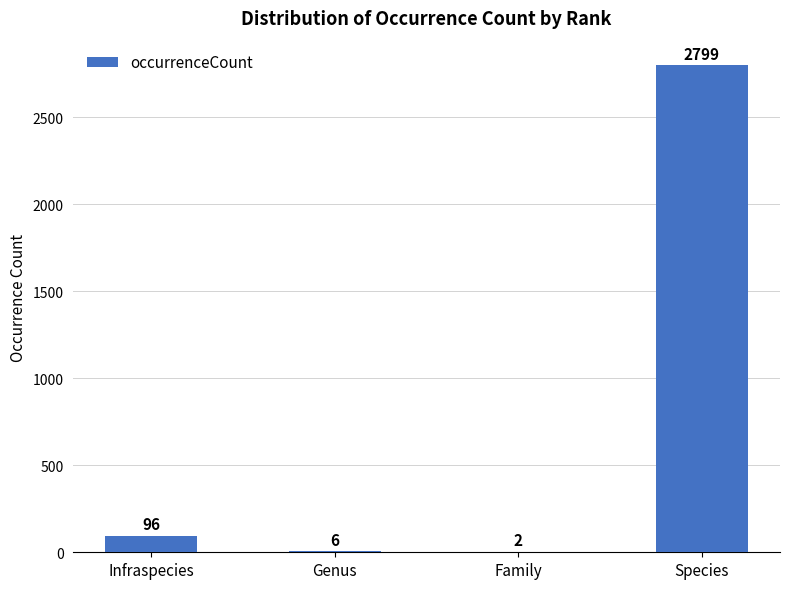

How many series are shown in this chart?

1